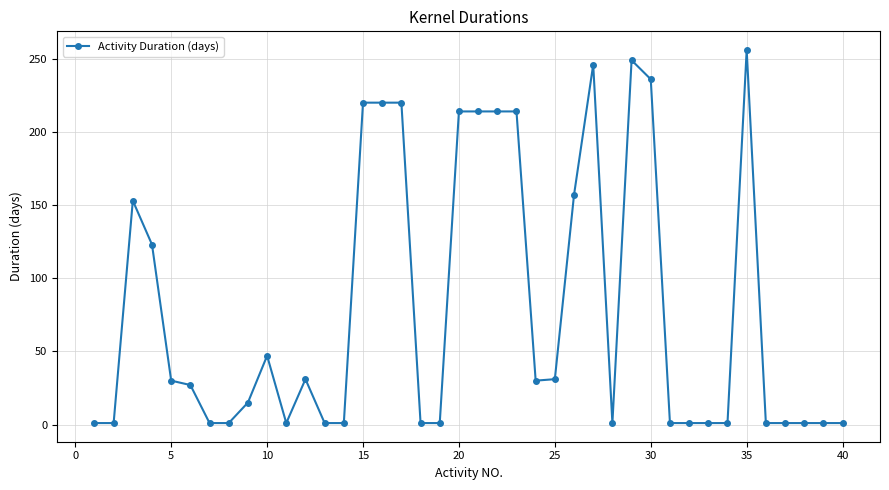

What is the difference between the maximum and second lowest values?

255